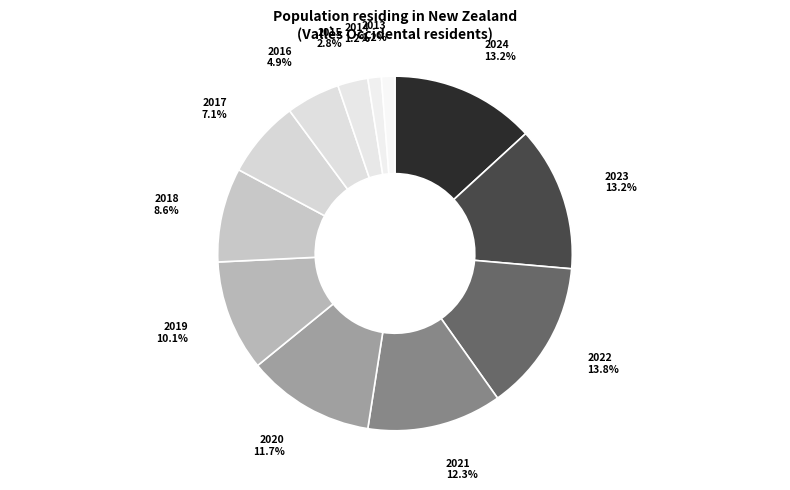

Is the sum of 2017 and 2022 greater than half?

No